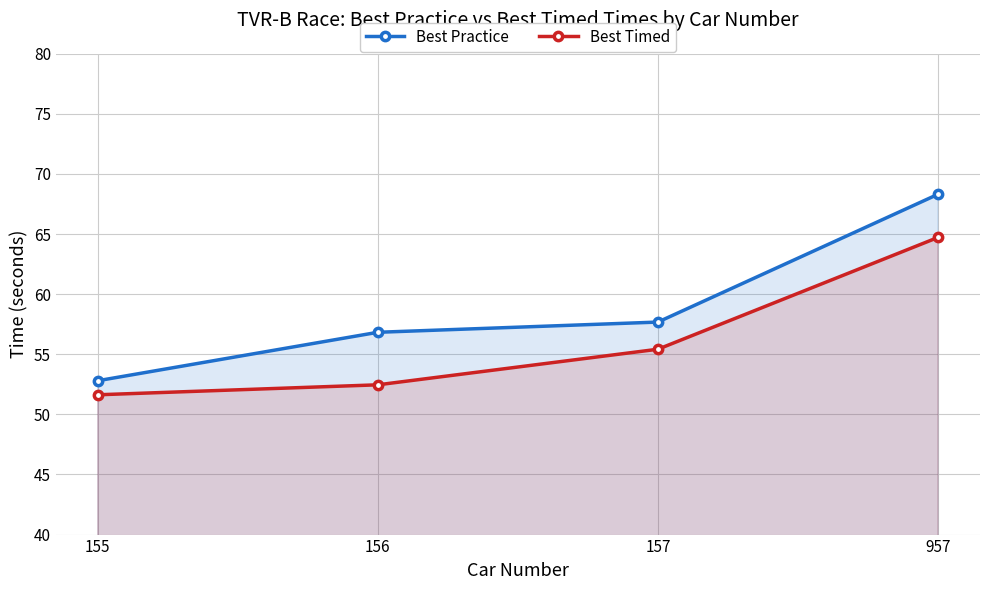

What is the sum of the Best Practice values at 157 and 155?

110.5